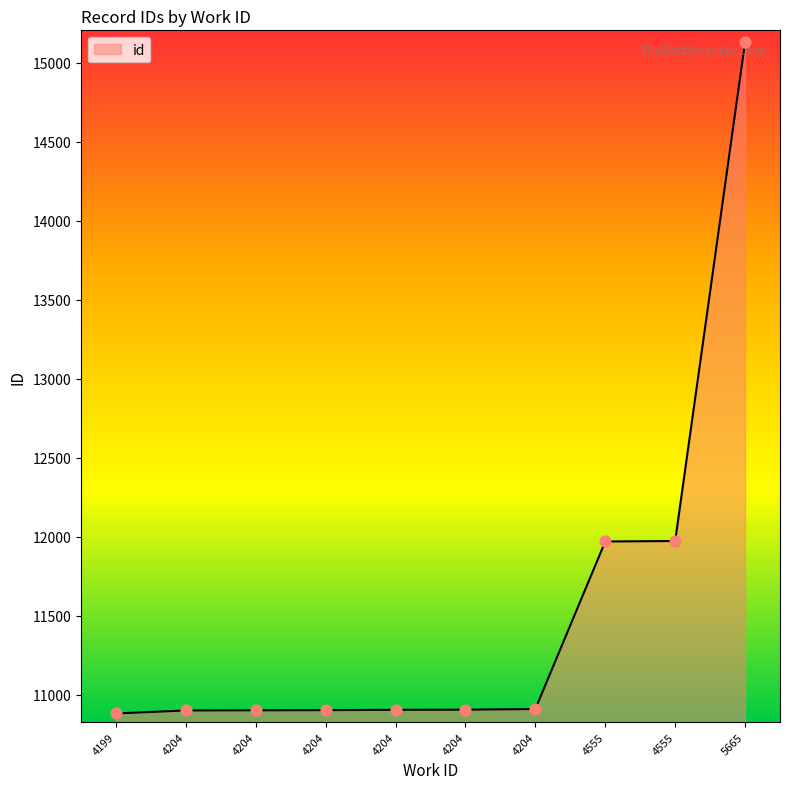

What is the change in value from 4204 to 5665?

+4227